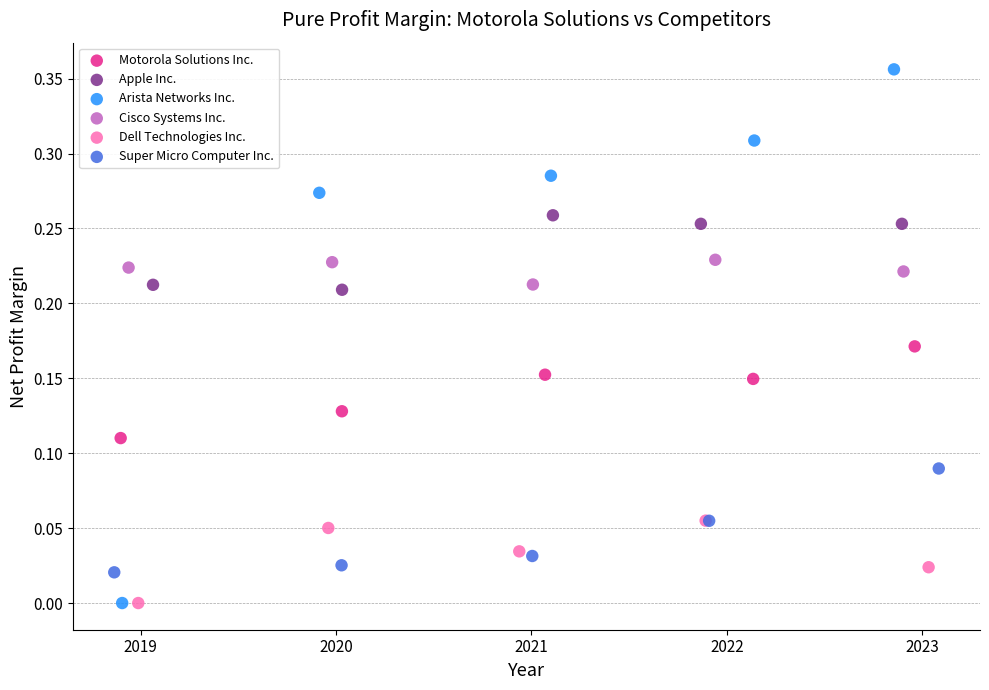

Which series reaches the maximum Y coordinate?

Arista Networks Inc.